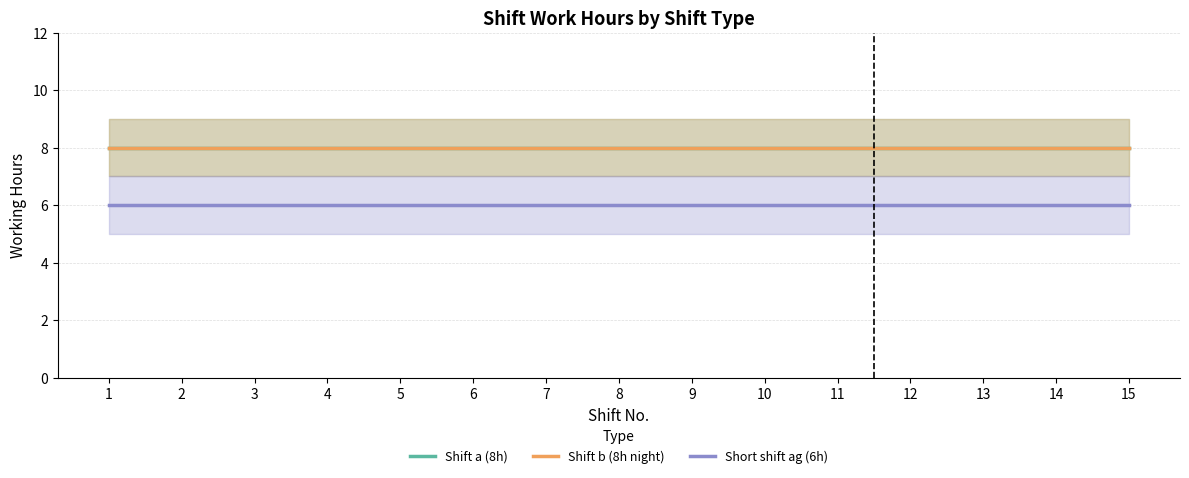

Which series has the largest range (max minus min)?

Shift a (8h)